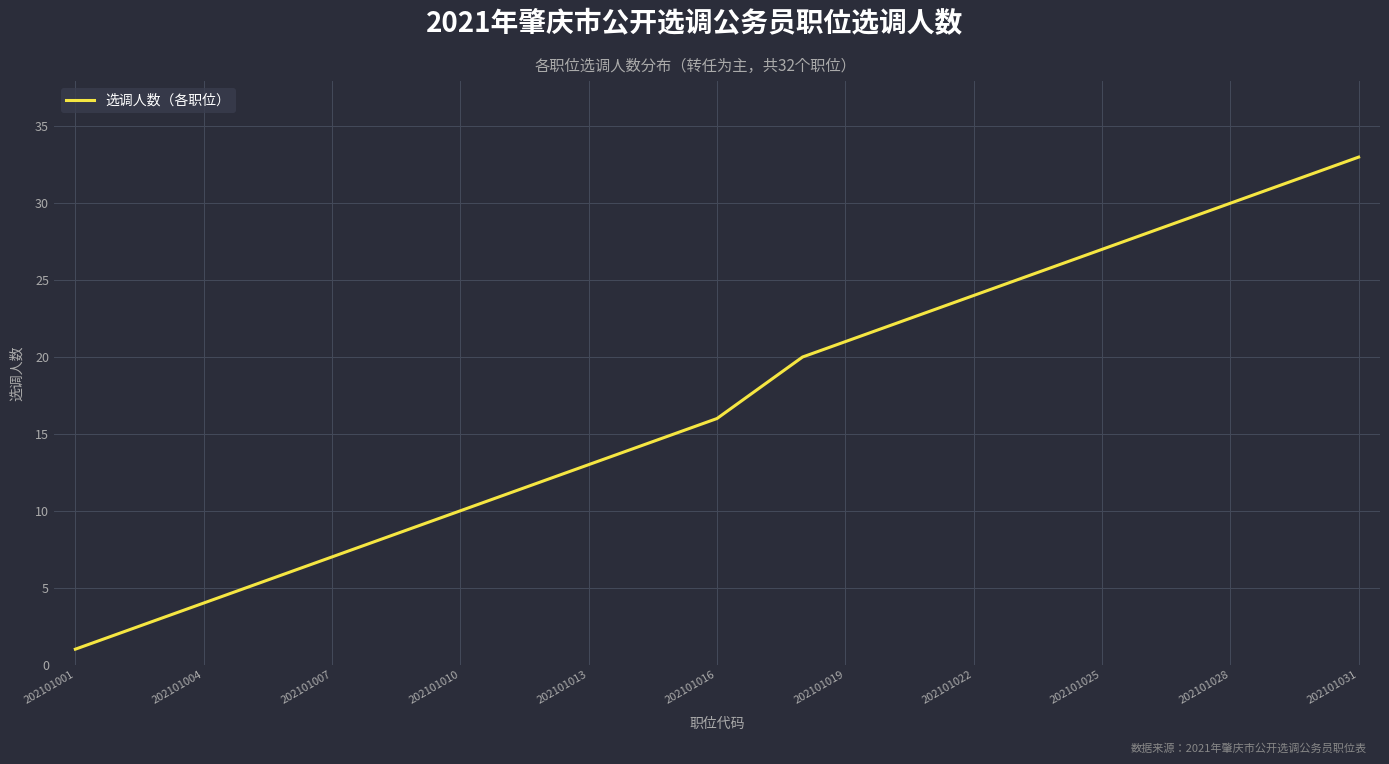

What is the maximum value shown in the chart?

33